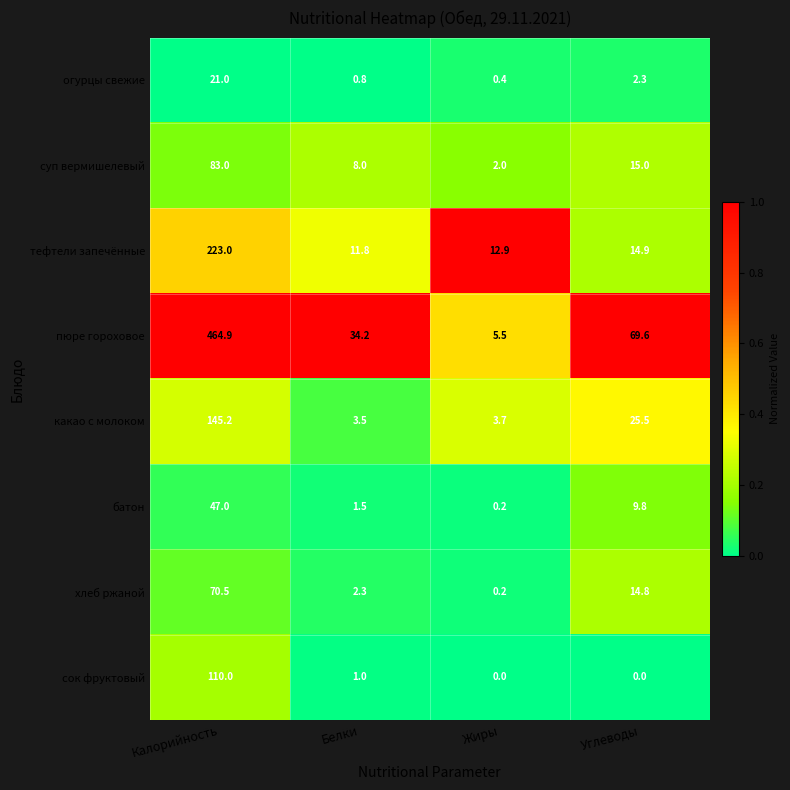

Rank the series at Калорийность from highest to lowest value.

пюре гороховое, тефтели запечённые, какао с молоком, сок фруктовый, суп вермишелевый, хлеб ржаной, батон, огурцы свежие